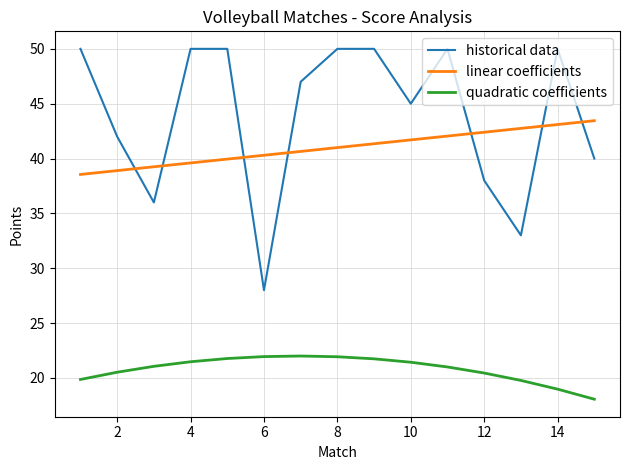

Which series has the largest range (max minus min)?

historical data